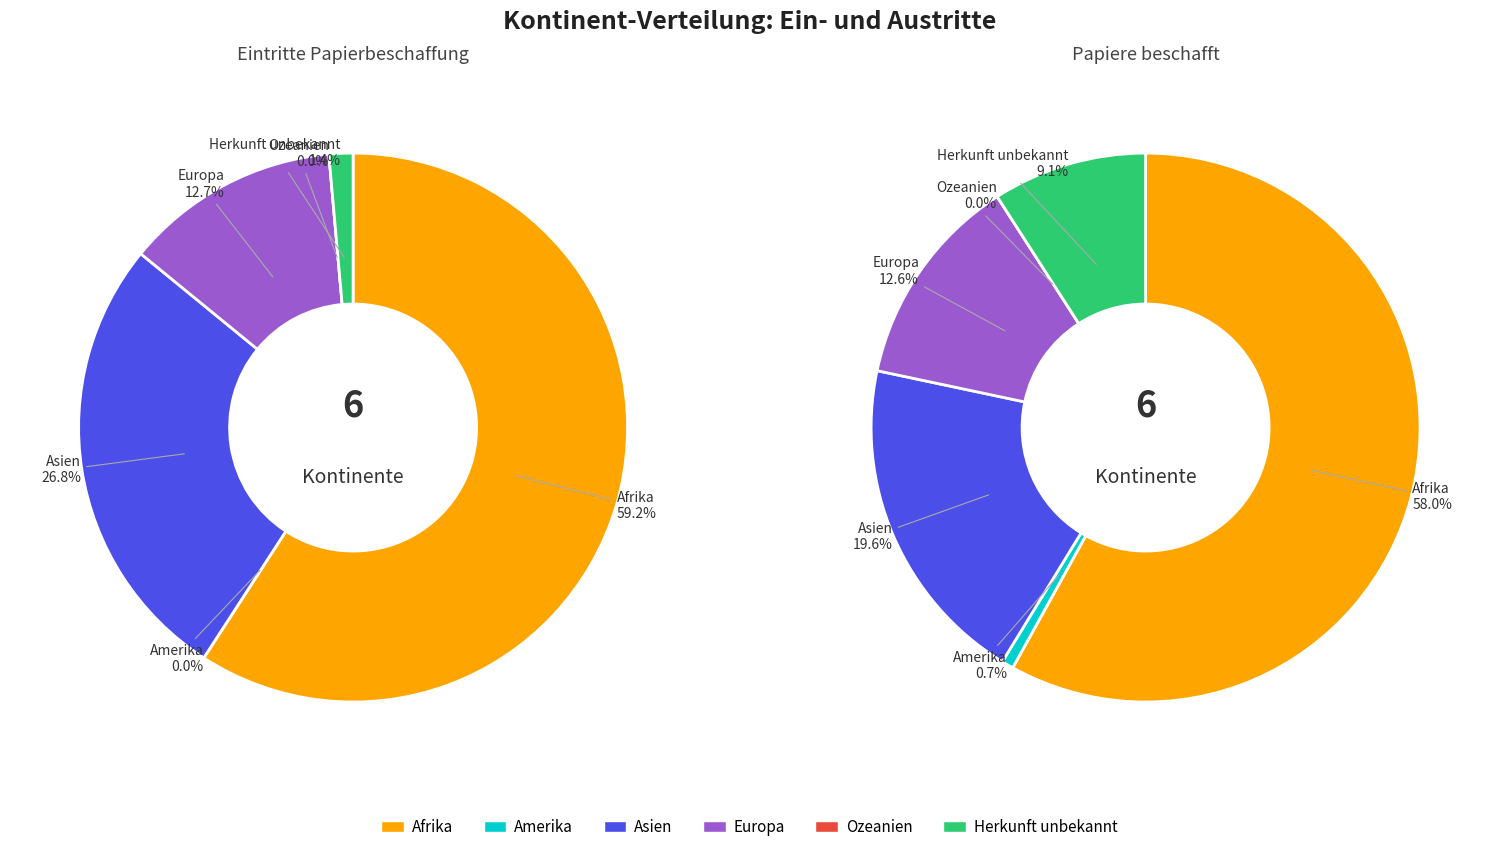

To the nearest percent, what percentage of the pie is Afrika?

59%